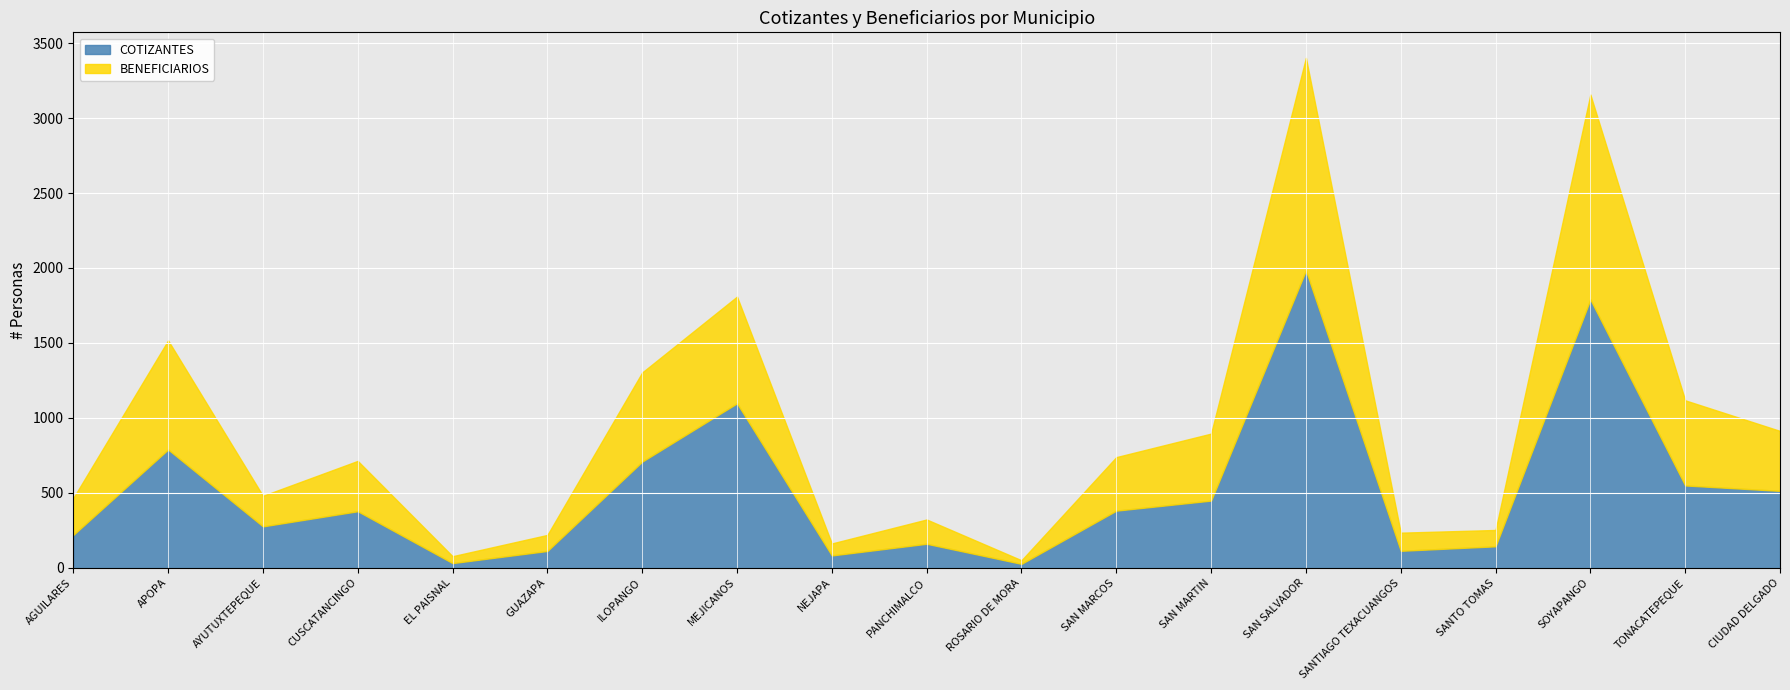

Which series has the largest total across all categories?

COTIZANTES